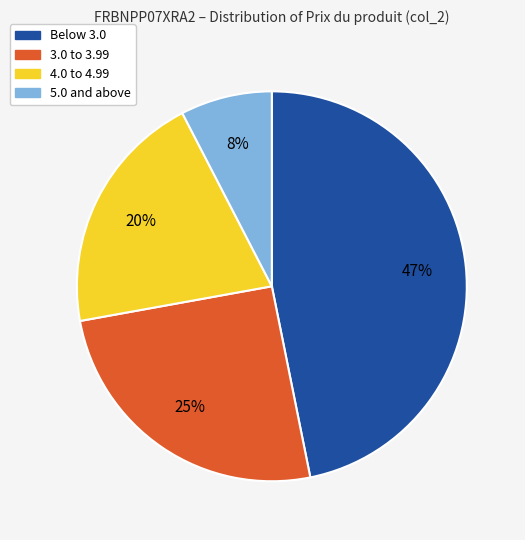

Is it true that 3.0 to 3.99 is 25% of the pie?

True